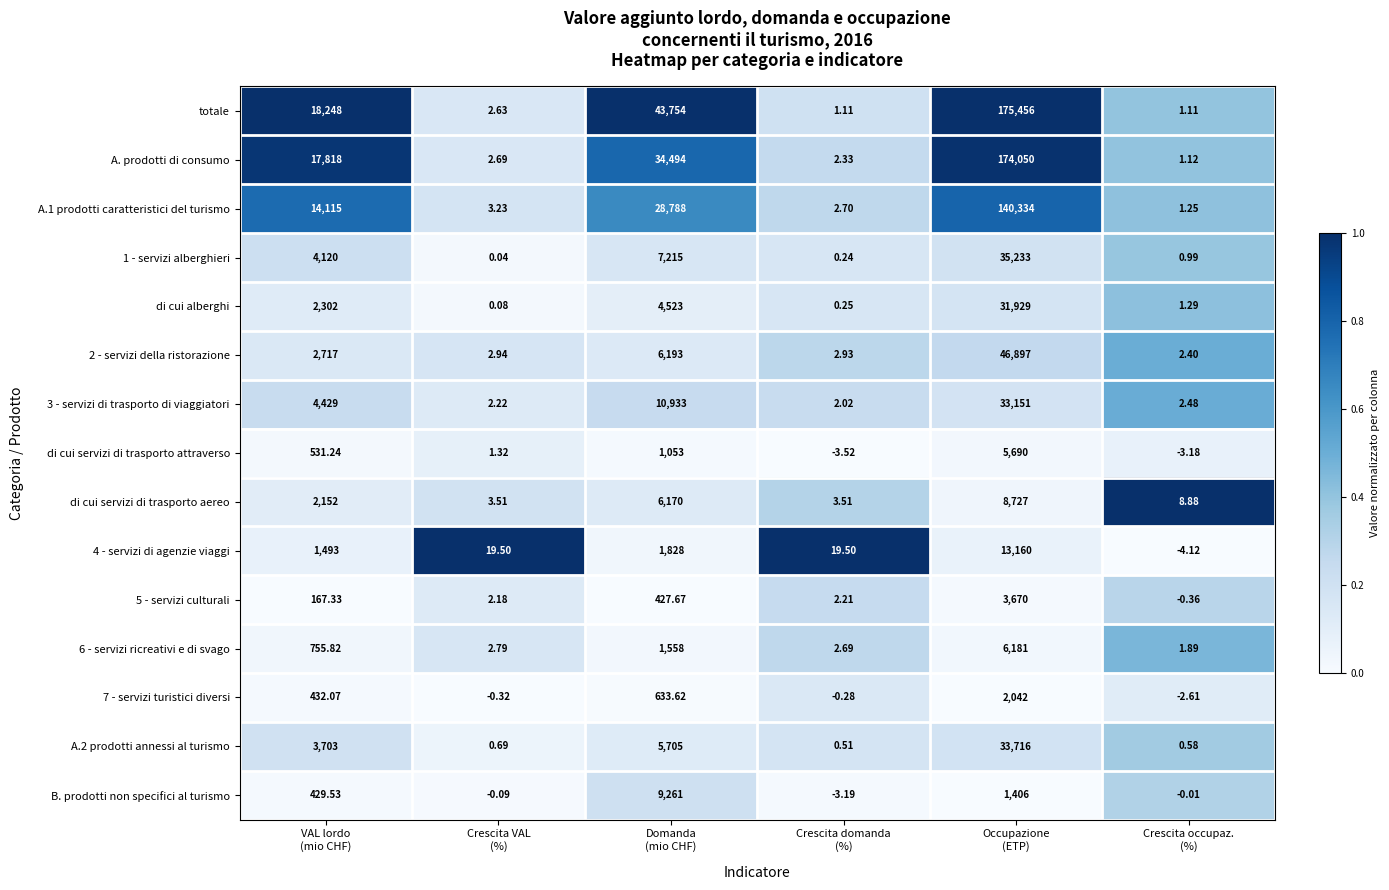

Which series has the widest spread of values?

totale